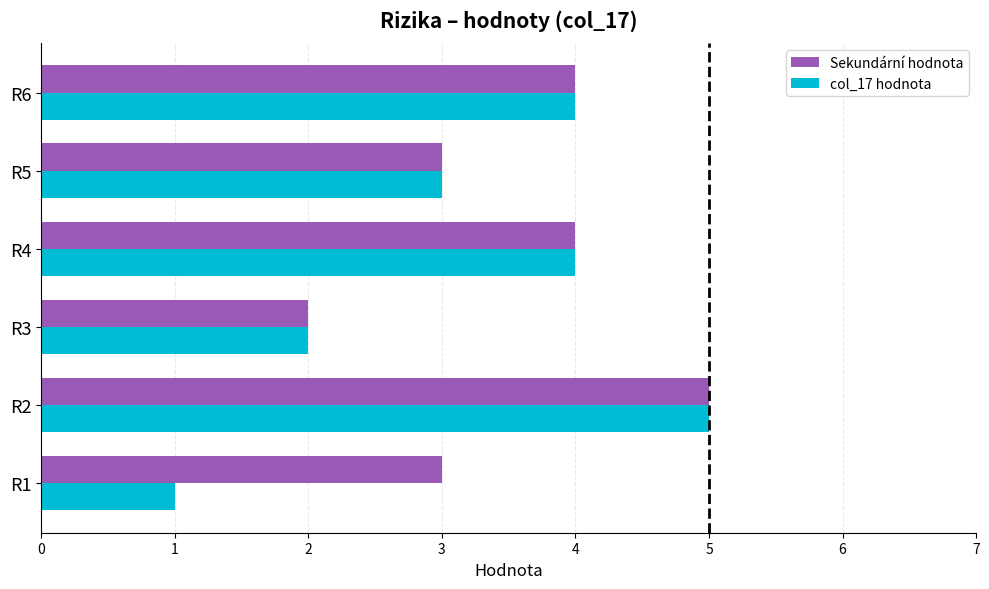

At which category does the chart reach its minimum across all series?

R1